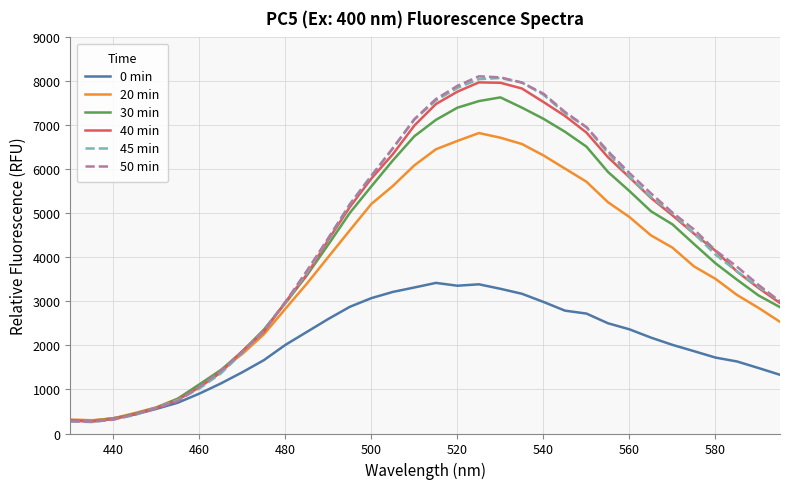

What is the minimum value shown in the chart?

260